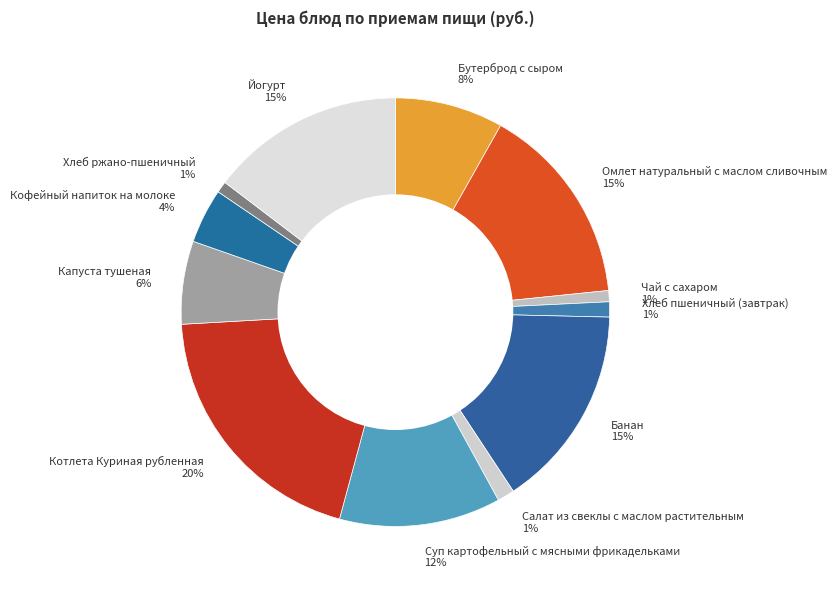

Which has a higher value, Капуста тушеная or Чай с сахаром?

Капуста тушеная